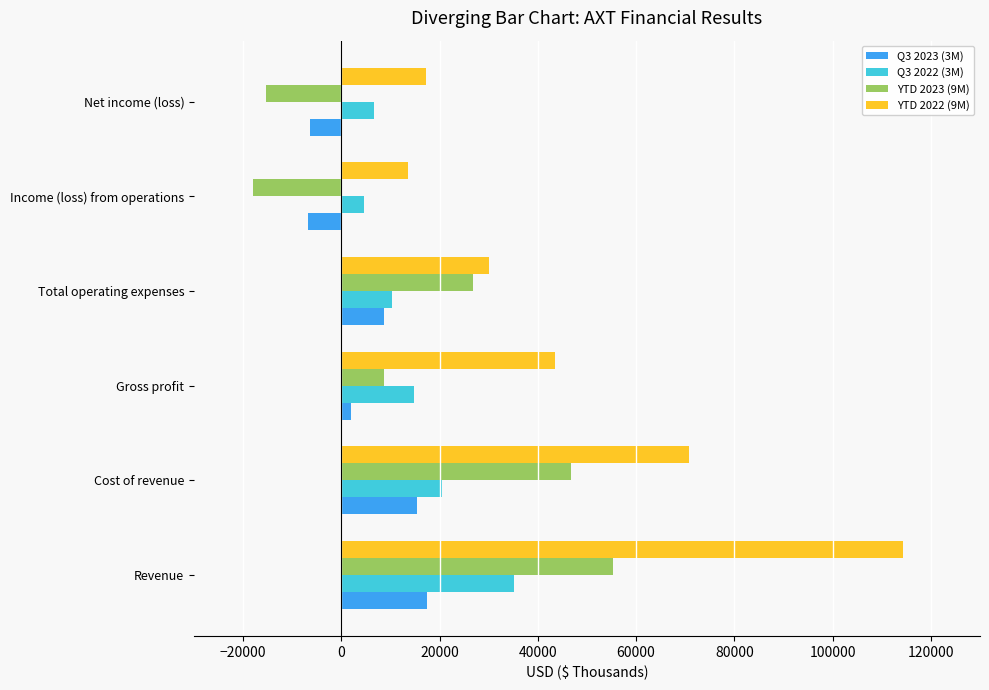

What is the smallest value displayed?

-18009